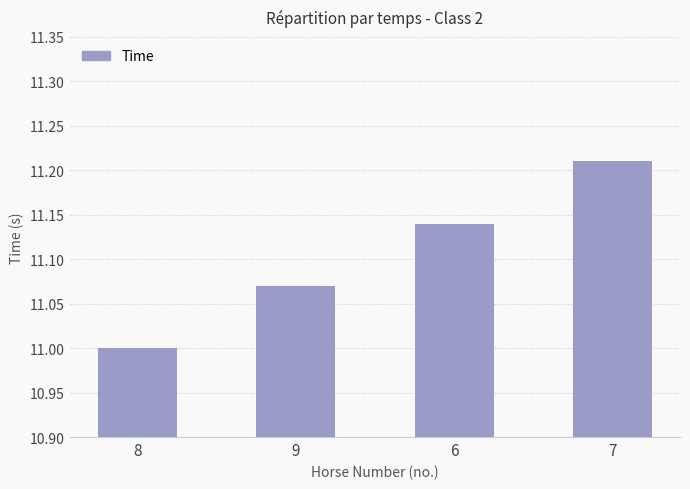

What is the ratio of the value at 9 to the value at 7?

1.0